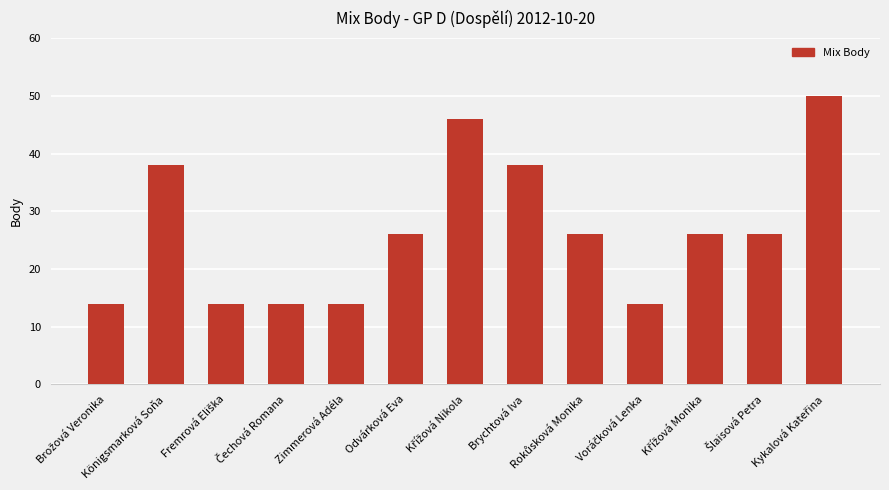

What is the average value?

27